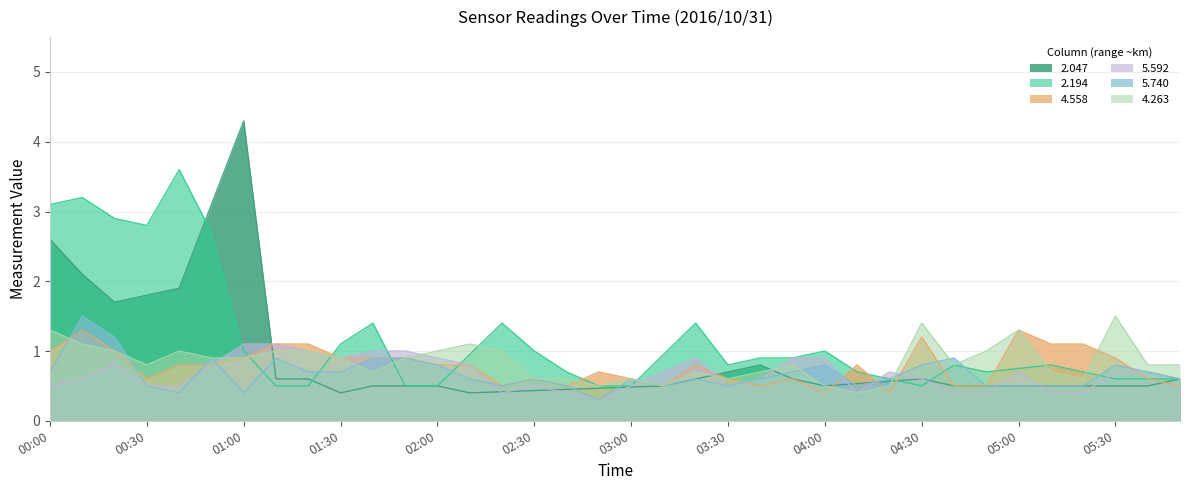

At which label does   5.592 reach its peak?

01:00